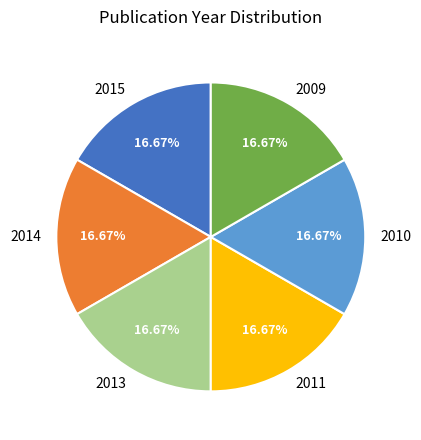

To the nearest percent, what is the combined percentage of 2013 and 2014?

33%